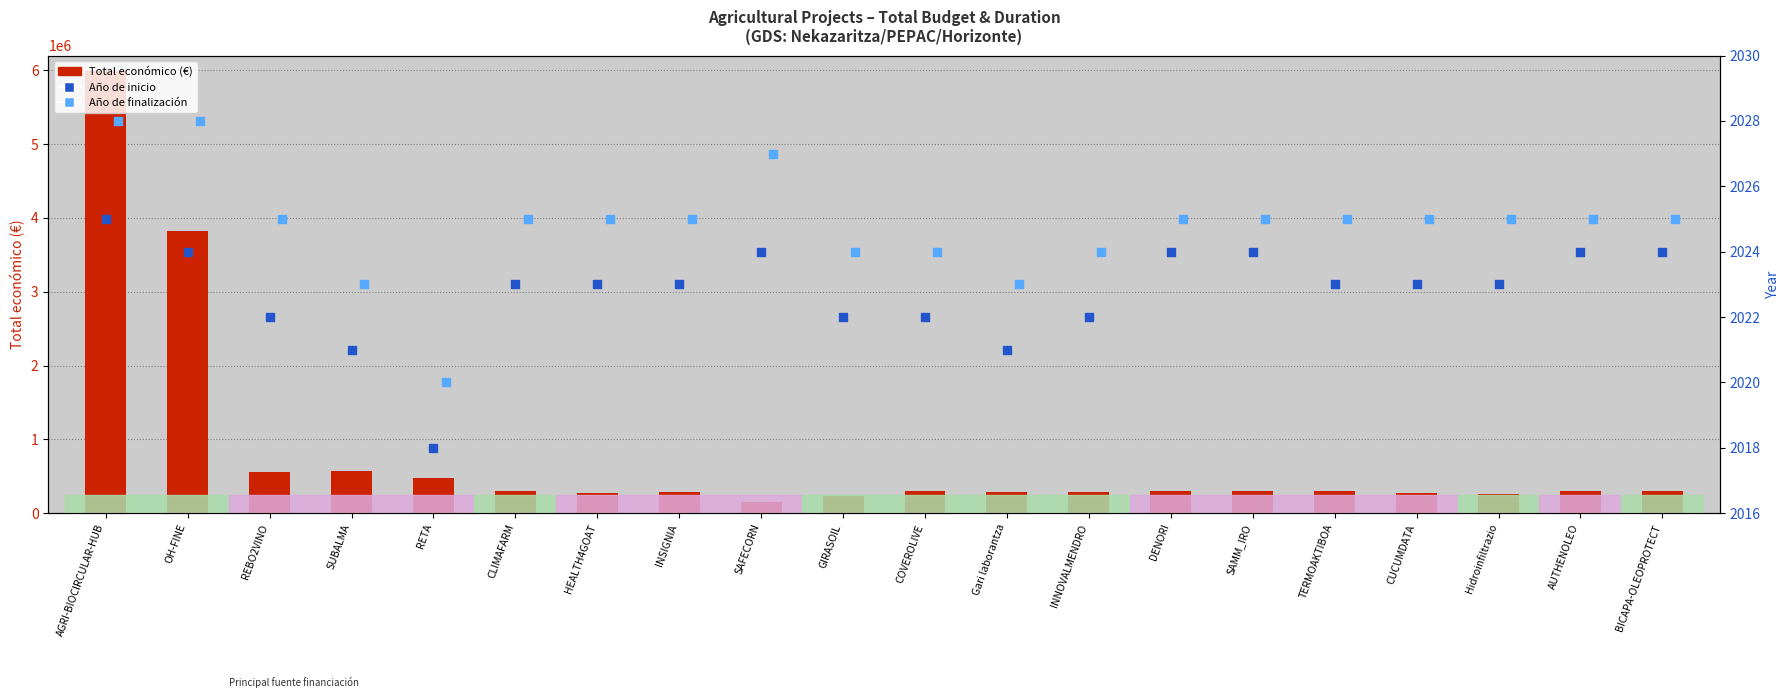

What are all the series names shown in the legend?

Total económico (€), Año de inicio, Año de finalización